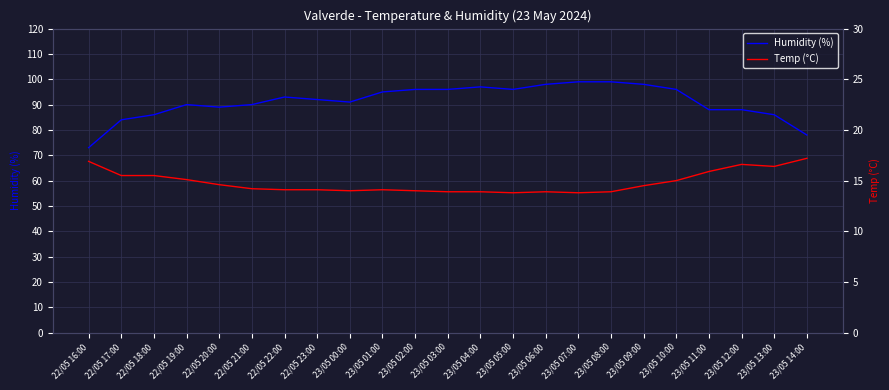

What are all the series names shown in the legend?

Humidity (%), Temp (°C)